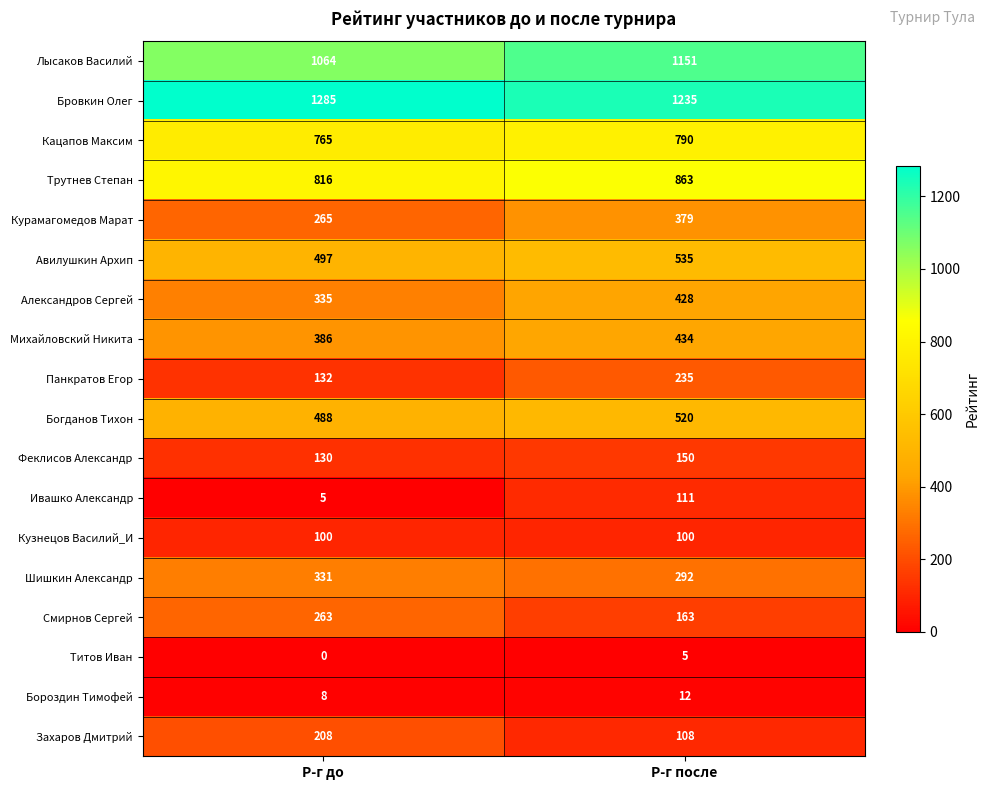

True or false: Титов Иван has a value of -3 at Р-г до.

False